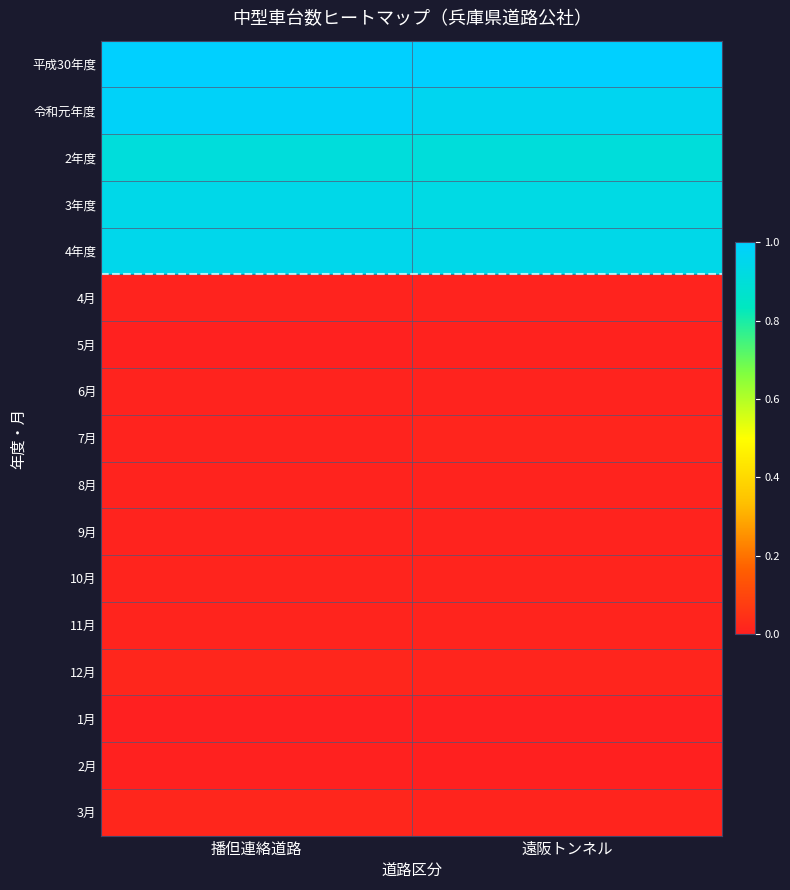

Reading left to right, transcribe all the data shown in this chart.

平成30年度: 播但連絡道路=1.0	遠阪トンネル=1.0
令和元年度: 播但連絡道路=1.0	遠阪トンネル=1.0
2年度: 播但連絡道路=0.9	遠阪トンネル=0.9
3年度: 播但連絡道路=0.9	遠阪トンネル=0.9
4年度: 播但連絡道路=0.9	遠阪トンネル=0.9
4月: 播但連絡道路=0.0	遠阪トンネル=0.0
5月: 播但連絡道路=0.0	遠阪トンネル=0.0
6月: 播但連絡道路=0.0	遠阪トンネル=0.0
7月: 播但連絡道路=0.0	遠阪トンネル=0.0
8月: 播但連絡道路=0.0	遠阪トンネル=0.0
9月: 播但連絡道路=0.0	遠阪トンネル=0.0
10月: 播但連絡道路=0.0	遠阪トンネル=0.0
11月: 播但連絡道路=0.0	遠阪トンネル=0.0
12月: 播但連絡道路=0.0	遠阪トンネル=0.0
1月: 播但連絡道路=0.0	遠阪トンネル=0.0
2月: 播但連絡道路=0.0	遠阪トンネル=0.0
3月: 播但連絡道路=0.0	遠阪トンネル=0.0